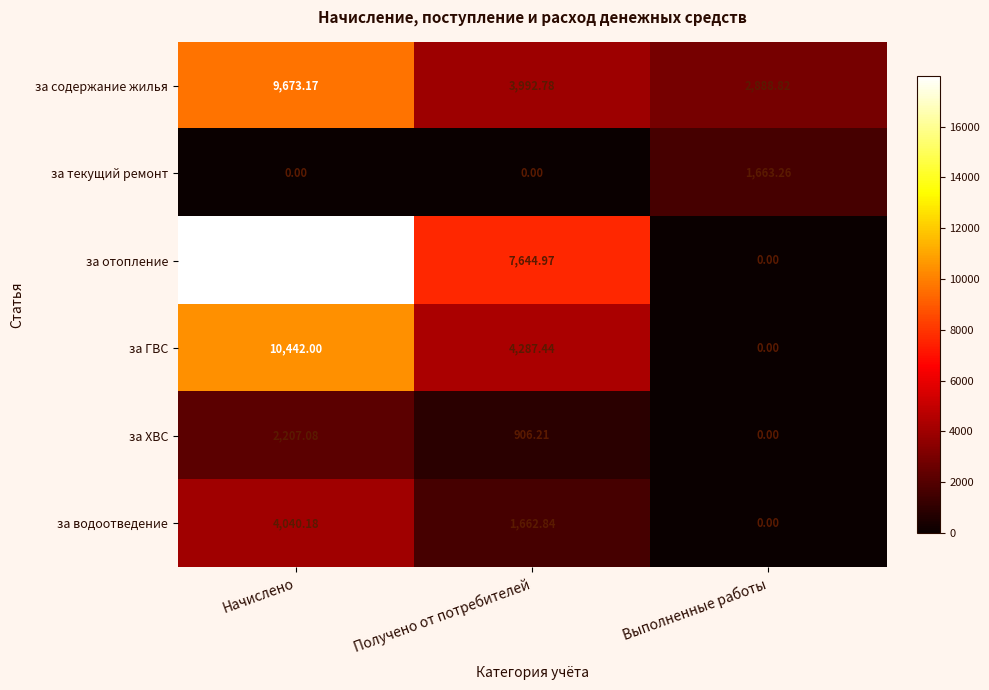

Which category has the highest value across all series?

Начислено